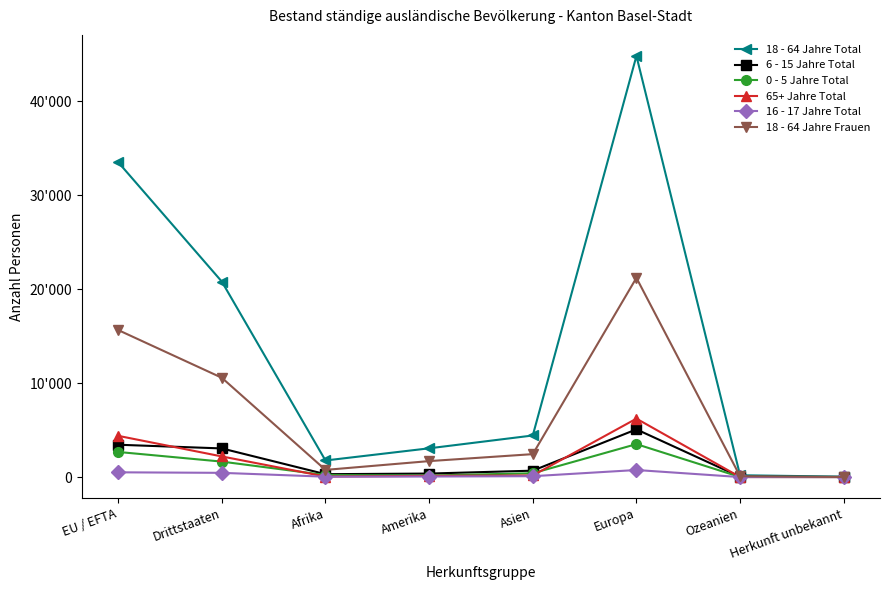

What are all the series names shown in the legend?

18 - 64 Jahre Total, 6 - 15 Jahre Total, 0 - 5 Jahre Total, 65+ Jahre Total, 16 - 17 Jahre Total, 18 - 64 Jahre Frauen